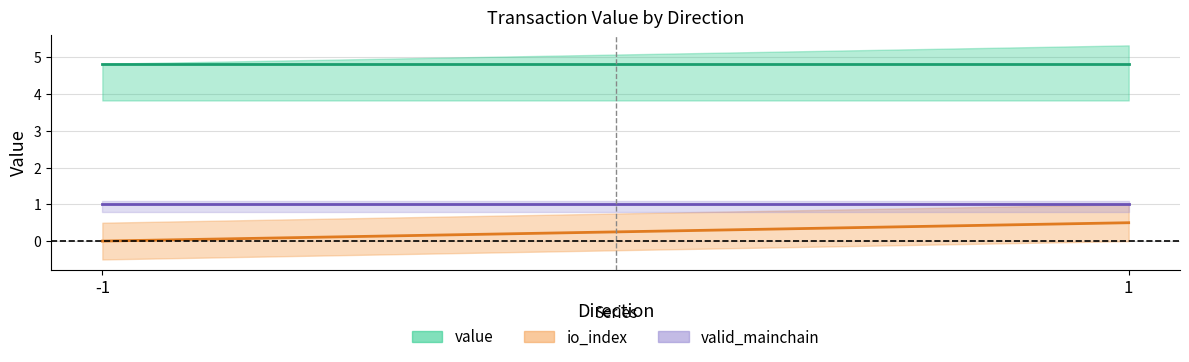

List the series in order of their overall mean, highest first.

value, valid_mainchain, io_index